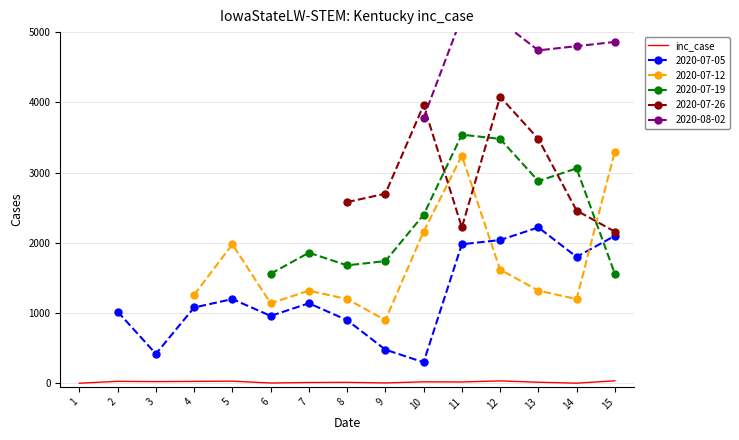

What is the value of the 1st point from the left?

2